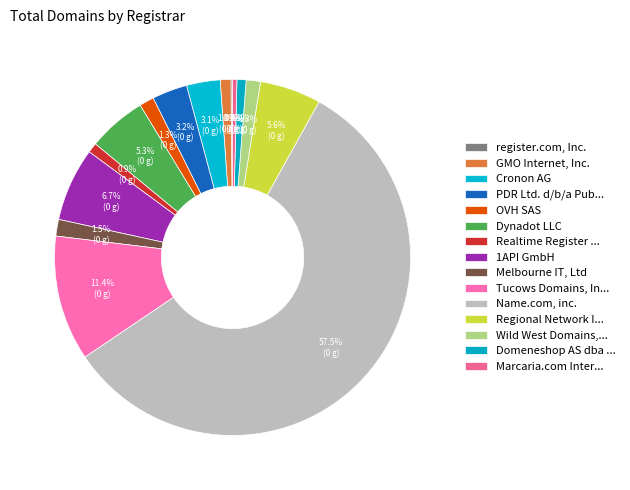

Which category accounts for the majority?

Name.com, inc.